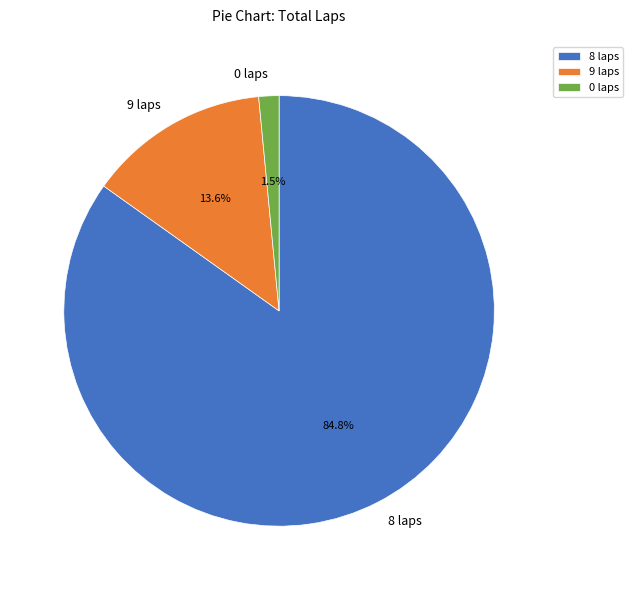

Count the number of slices in the pie.

3